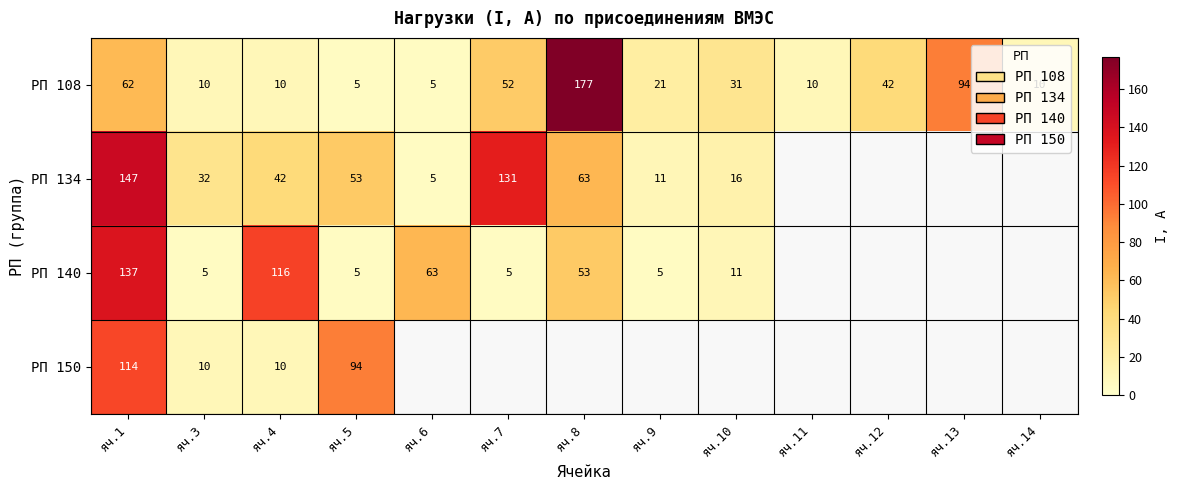

At which label does РП 108 first exceed 21?

яч.1